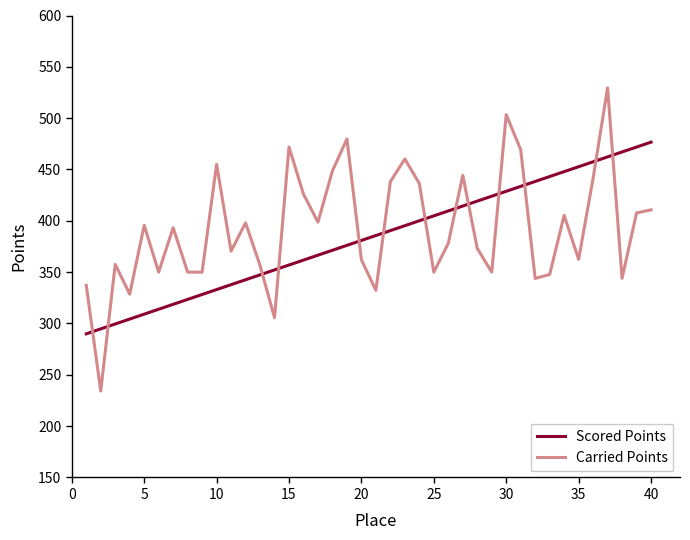

Which series has the largest total across all categories?

Carried Points